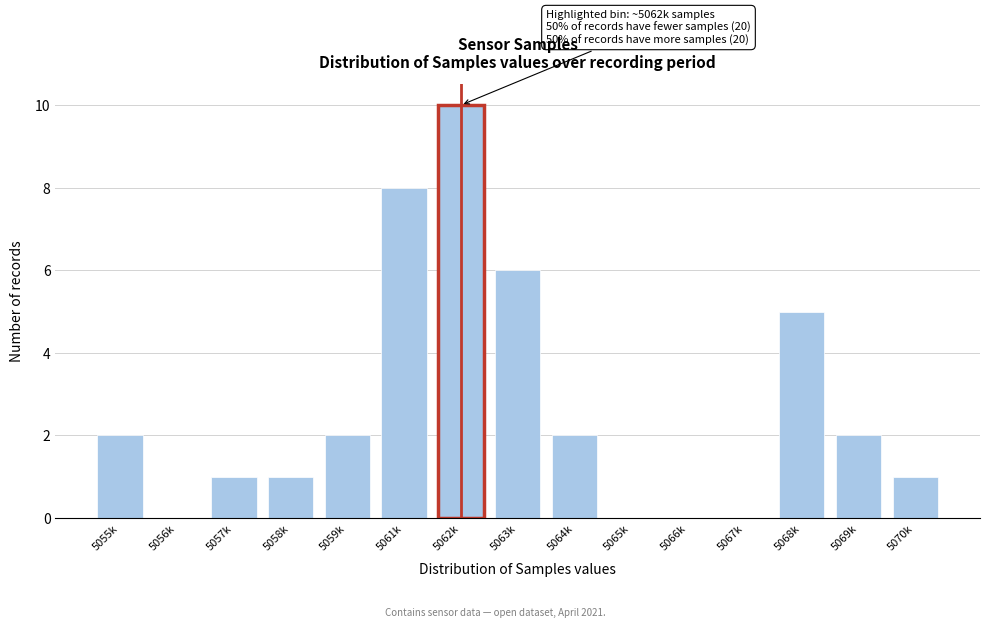

Reading left to right, list all the values displayed in this chart.

5055k=2	5056k=0	5057k=1	5058k=1	5059k=2	5061k=8	5062k=10	5063k=6	5064k=2	5065k=0	5066k=0	5067k=0	5068k=5	5069k=2	5070k=1